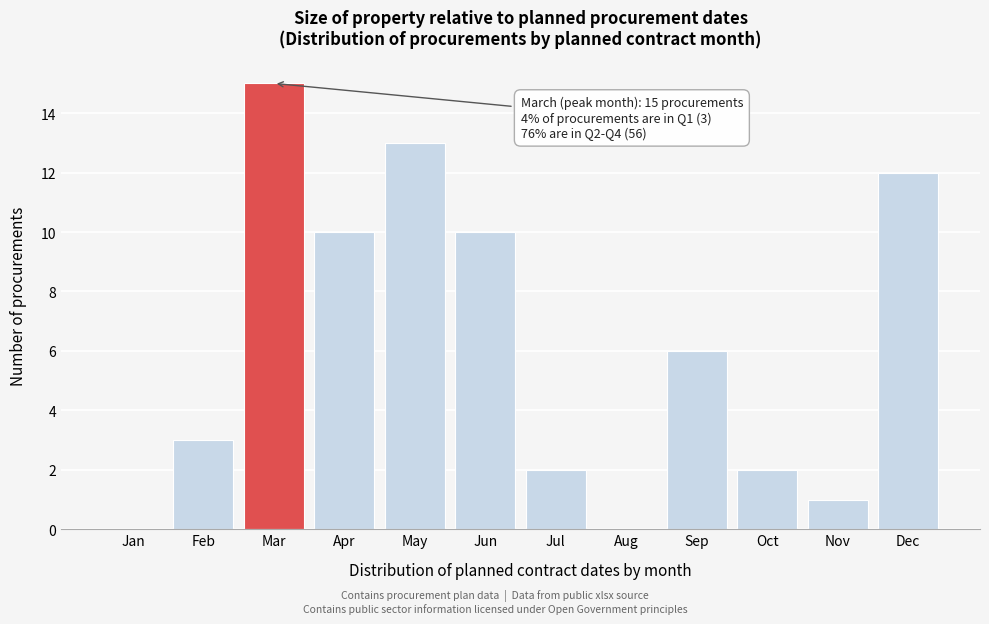

Reading left to right, what are all the values shown in this chart?

Jan=0	Feb=3	Mar=15	Apr=10	May=13	Jun=10	Jul=2	Aug=0	Sep=6	Oct=2	Nov=1	Dec=12